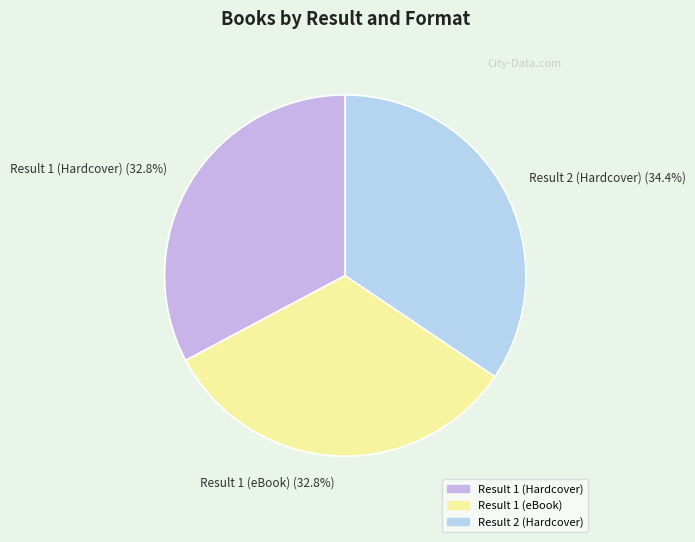

Is the sum of Result 2 (Hardcover) and Result 1 (Hardcover) greater than half?

Yes